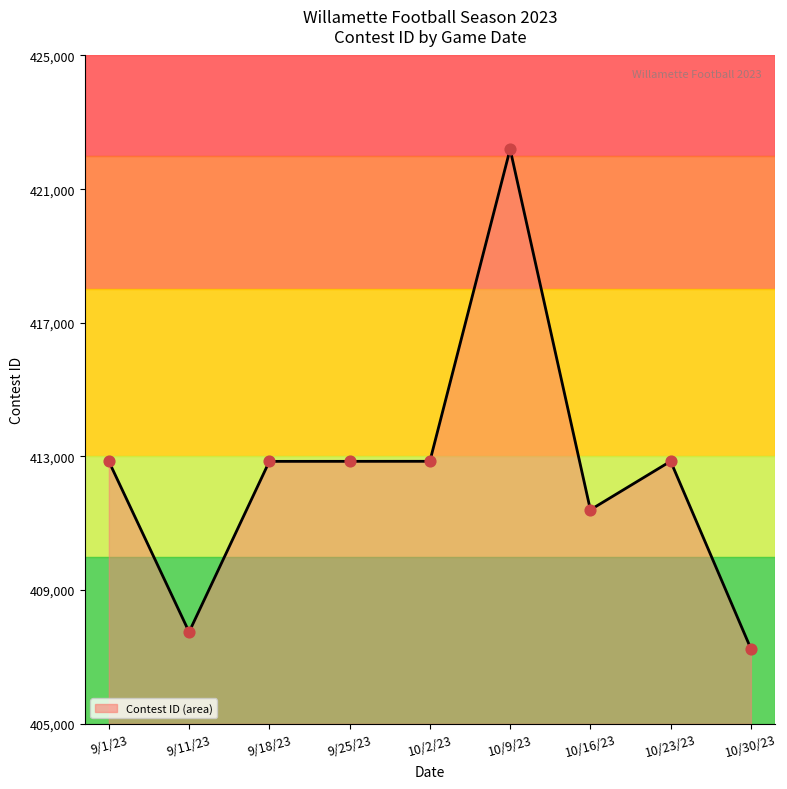

What is the change in value from 9/11/23 to 9/25/23?

+5107